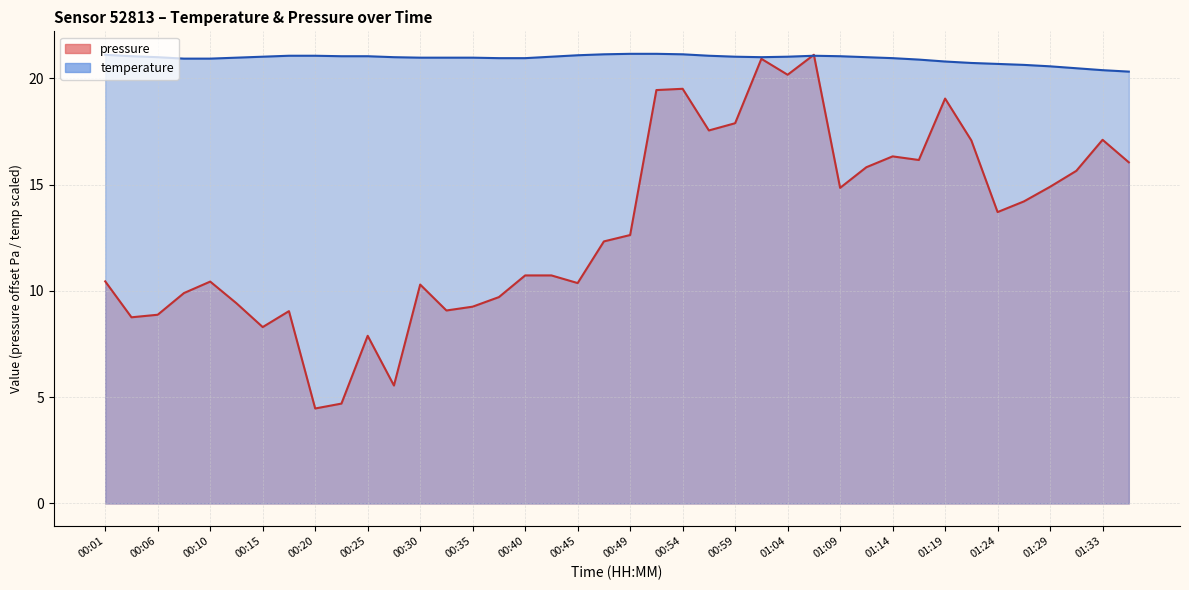

Reading left to right, list all the values displayed in this chart.

temperature: 00:01=21.1	00:03=21.0	00:06=21.0	00:08=20.9	00:10=20.9	00:13=21.0	00:15=21.0	00:18=21.1	00:20=21.1	00:23=21.0	00:25=21.0	00:27=21.0	00:30=21.0	00:32=21.0	00:35=21.0	00:37=21.0	00:40=21.0	00:42=21.0	00:45=21.1	00:47=21.1	00:49=21.2	00:52=21.2	00:54=21.1	00:57=21.1	00:59=21.0	01:02=21.0	01:04=21.0	01:06=21.1	01:09=21.0	01:11=21.0	01:14=21.0	01:16=20.9	01:19=20.8	01:21=20.7	01:24=20.7	01:26=20.6	01:29=20.6	01:31=20.5	01:33=20.4	01:36=20.3
pressure_scaled: 00:01=10.4	00:03=8.8	00:06=8.9	00:08=9.9	00:10=10.4	00:13=9.4	00:15=8.3	00:18=9.1	00:20=4.5	00:23=4.7	00:25=7.9	00:27=5.6	00:30=10.3	00:32=9.1	00:35=9.3	00:37=9.7	00:40=10.7	00:42=10.7	00:45=10.4	00:47=12.3	00:49=12.6	00:52=19.4	00:54=19.5	00:57=17.6	00:59=17.9	01:02=20.9	01:04=20.2	01:06=21.1	01:09=14.9	01:11=15.8	01:14=16.3	01:16=16.2	01:19=19.1	01:21=17.1	01:24=13.7	01:26=14.2	01:29=14.9	01:31=15.6	01:33=17.1	01:36=16.1